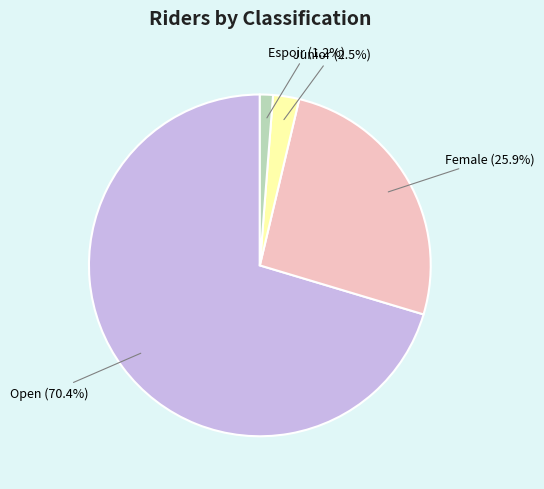

Is there any slice that represents more than half of the pie?

Yes